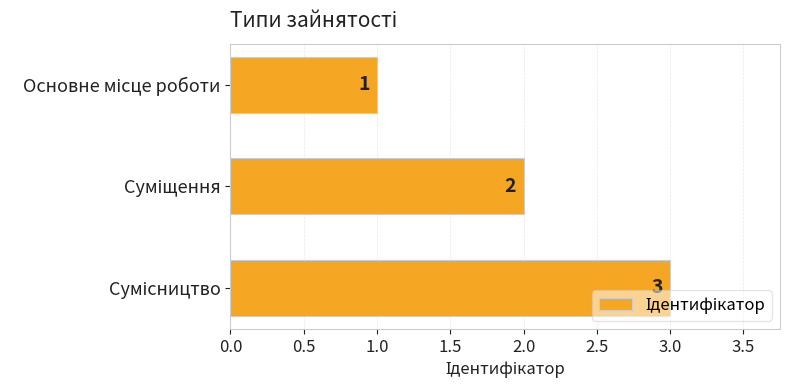

What is the greatest value displayed?

3